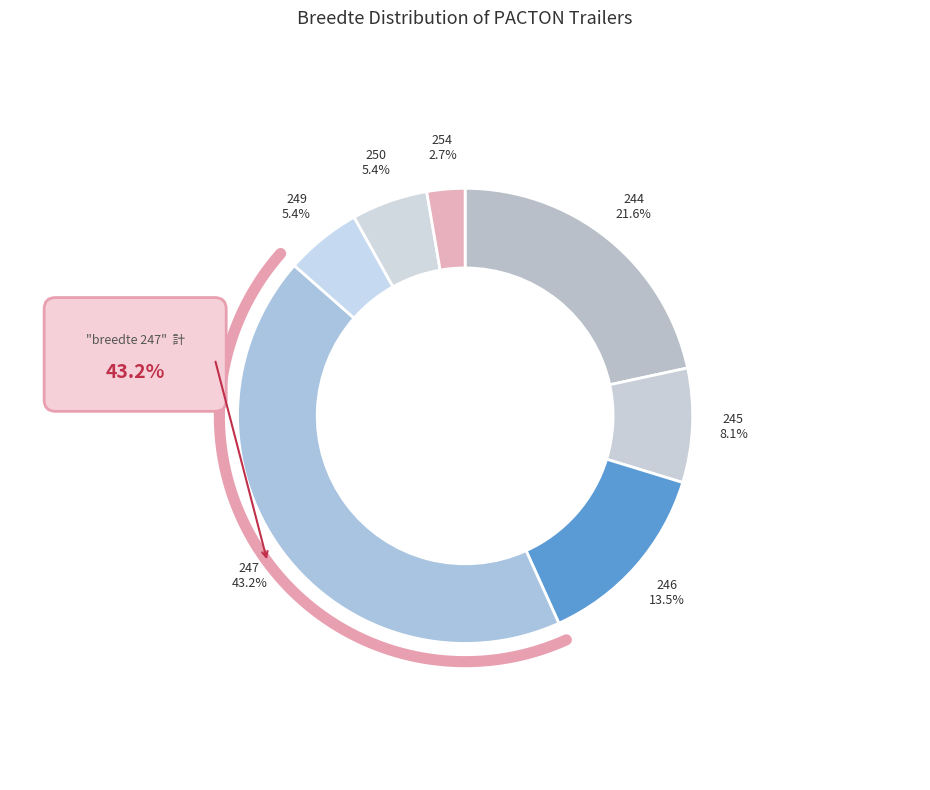

Does 244 represent more than half of the total?

No